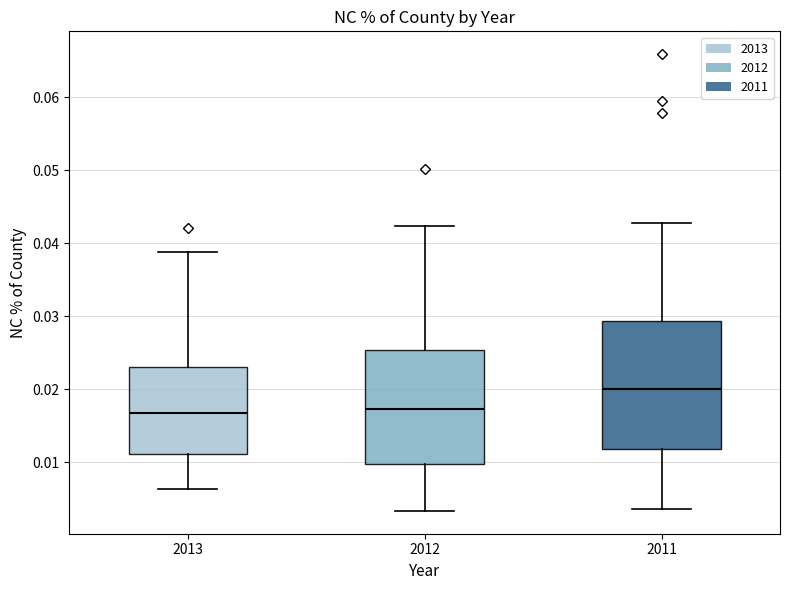

Reading left to right, transcribe this box plot: for each box, give where its median line is, the range the box spans, and where its two whiskers end, as read against the y-axis. The values are not printed on the chart, so give them approximately, as read against the axis.

2013: median 0.017, box 0.011 to 0.023, whiskers 0.006 to 0.039
2012: median 0.017, box 0.010 to 0.025, whiskers 0.003 to 0.042
2011: median 0.020, box 0.012 to 0.029, whiskers 0.004 to 0.043